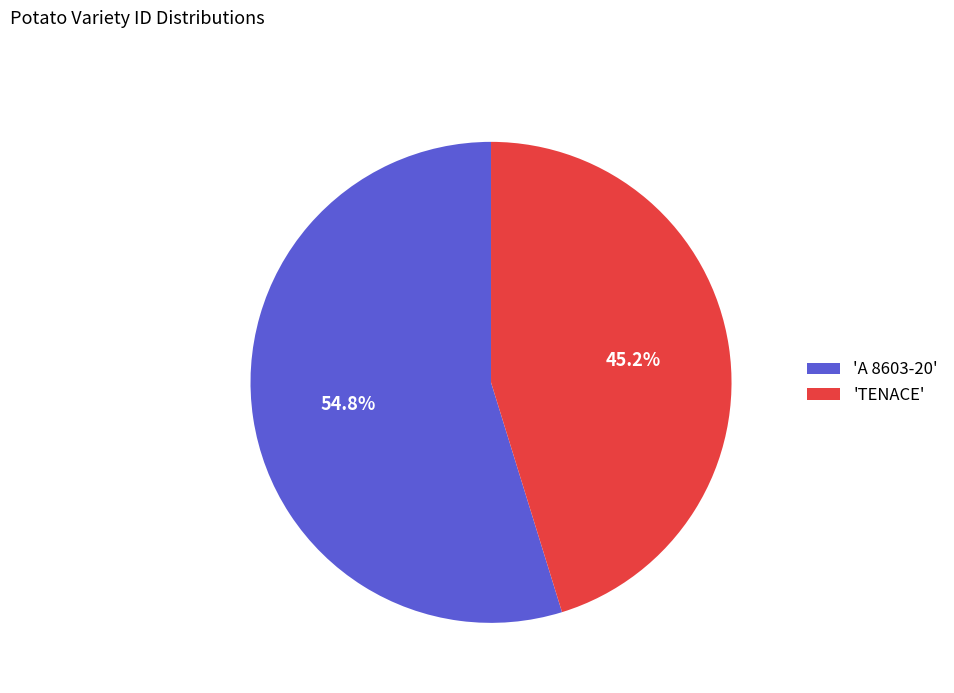

Is the sum of 'A 8603-20' and 'TENACE' greater than half?

Yes